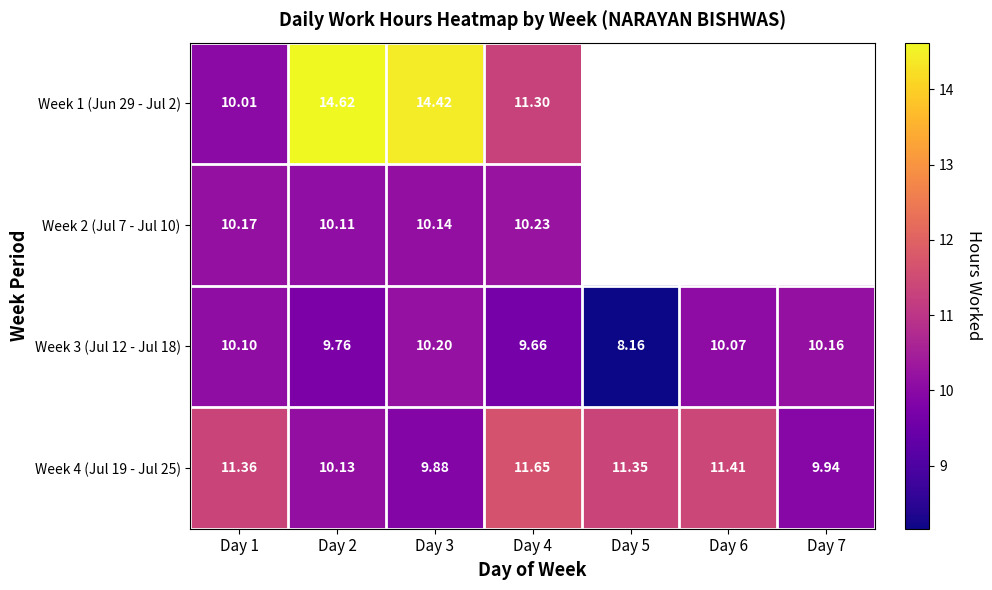

The Week 1 (Jun 29 - Jul 2) series shows 15.6 at Day 1. True or false?

False